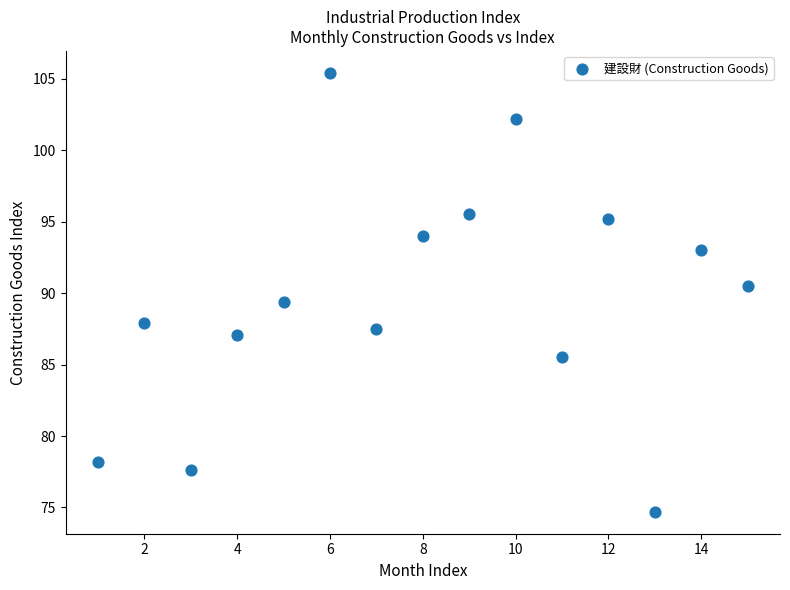

What is the range of X values (max minus min)?

14.0